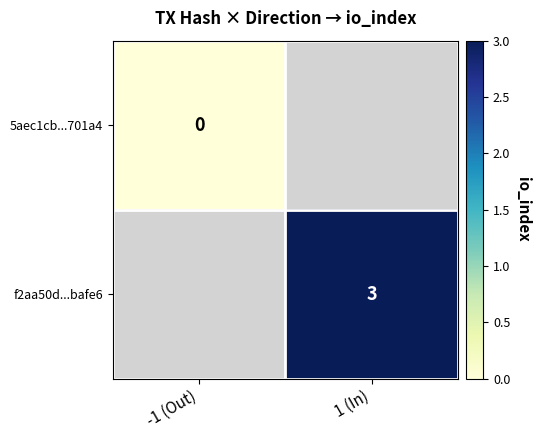

The value of f2aa50d...bafe6 at 1 (In) is 3. True or false?

True